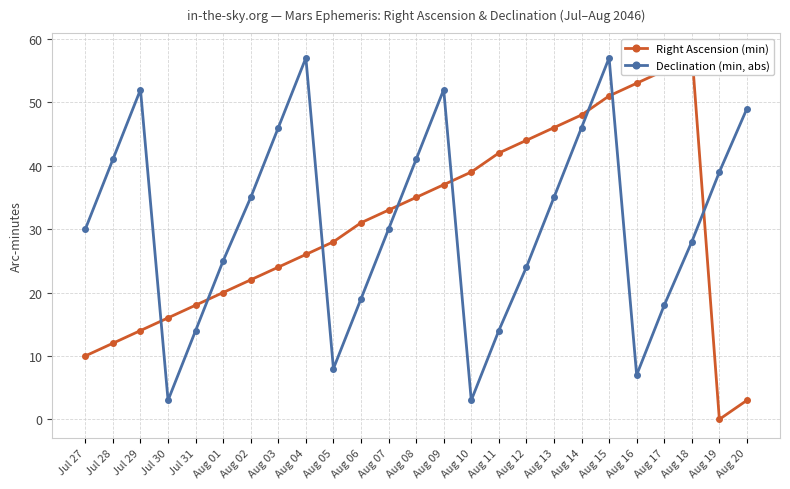

Is it true that Declination (min, abs) equals 18 at Aug 17?

True